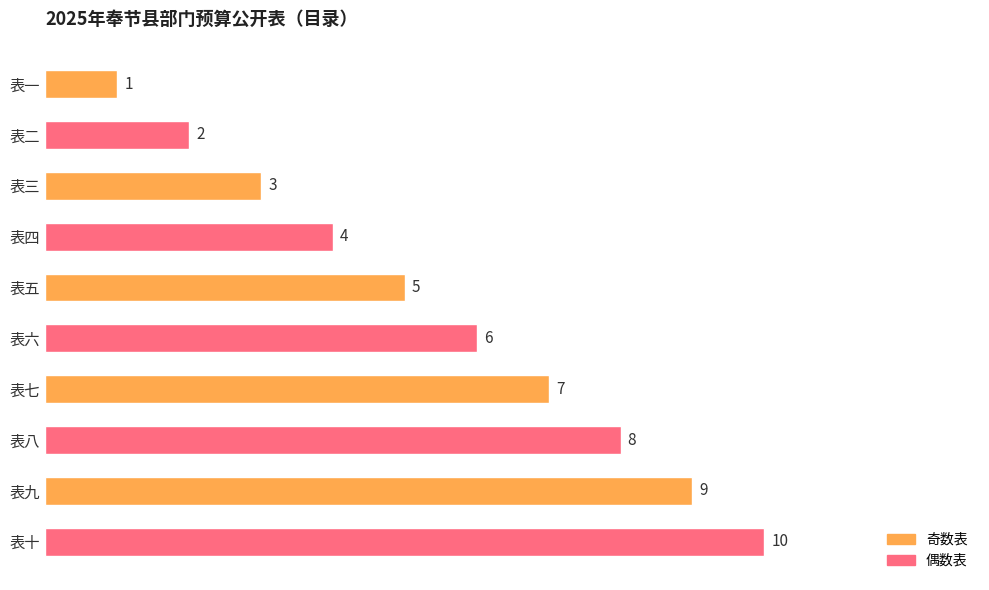

What is the label of the 8th bar from the top?

表八